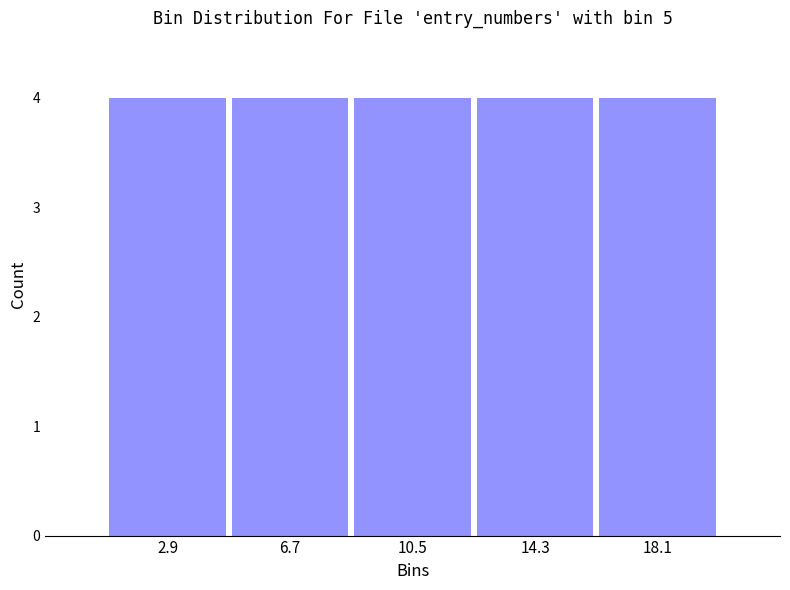

How tall is the bar that spans 8.6 to 12.4 on the x-axis? Neither the bar edges nor the heights are printed on the chart, so give them approximately, as read against the axes.

4